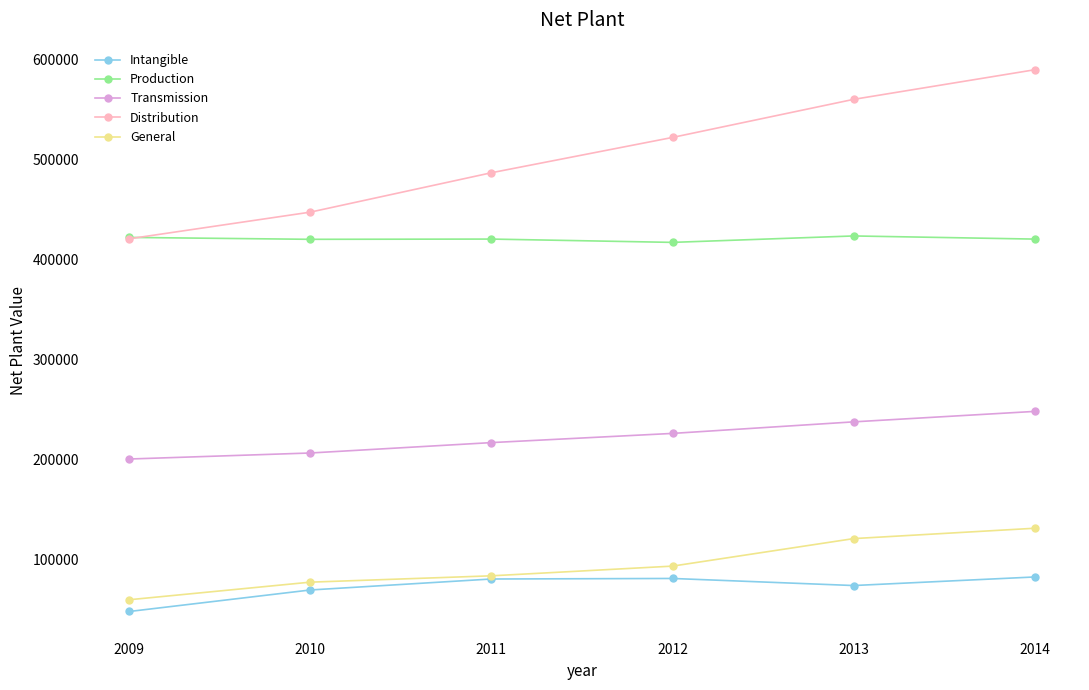

True or false: Production and General cross at least once.

False